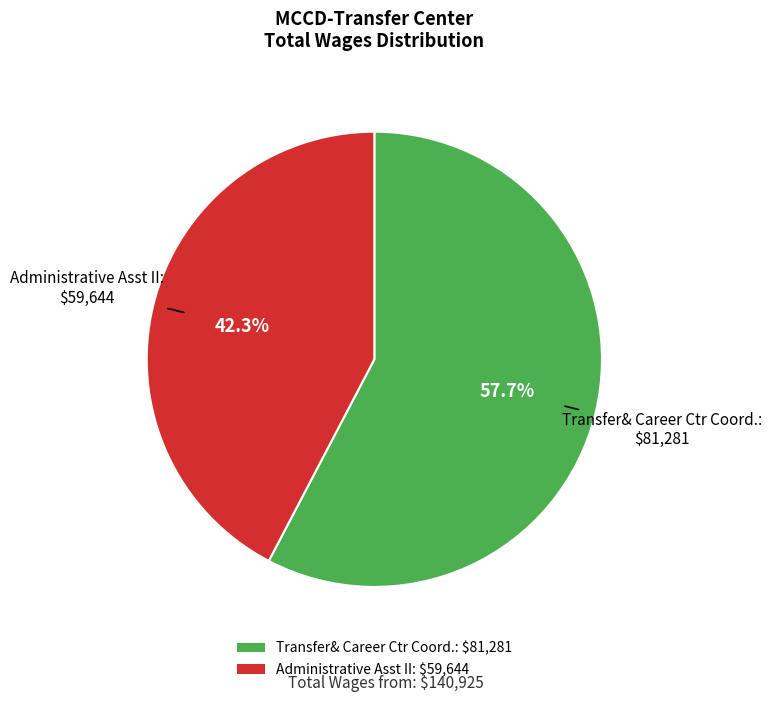

What is the smallest slice in the pie chart?

Administrative Asst II